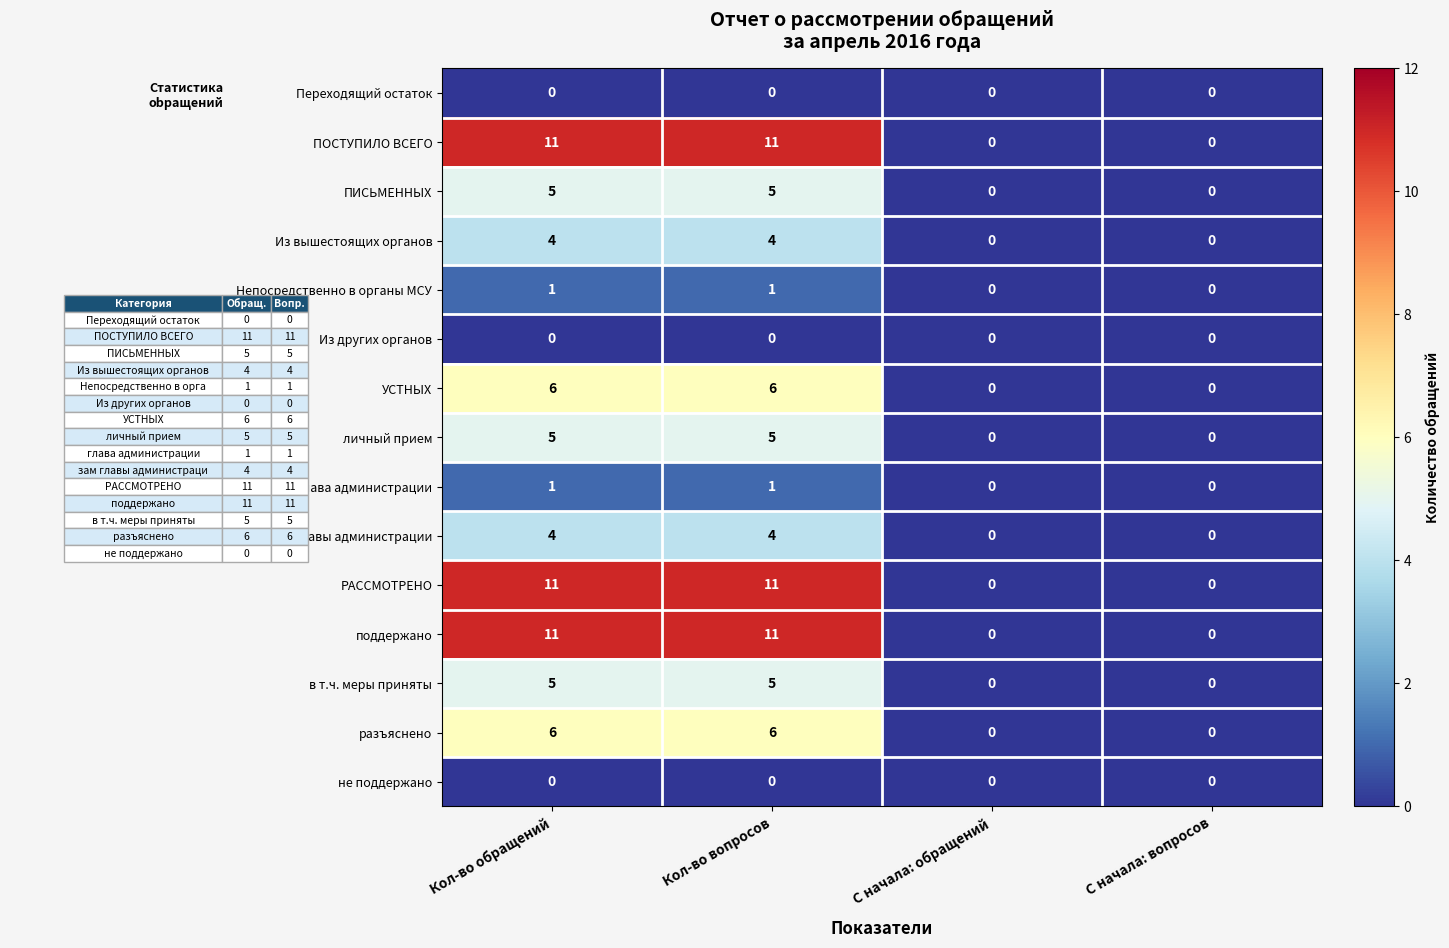

What is the approximate value of ПИСЬМЕННЫХ at Кол-во вопросов?

5